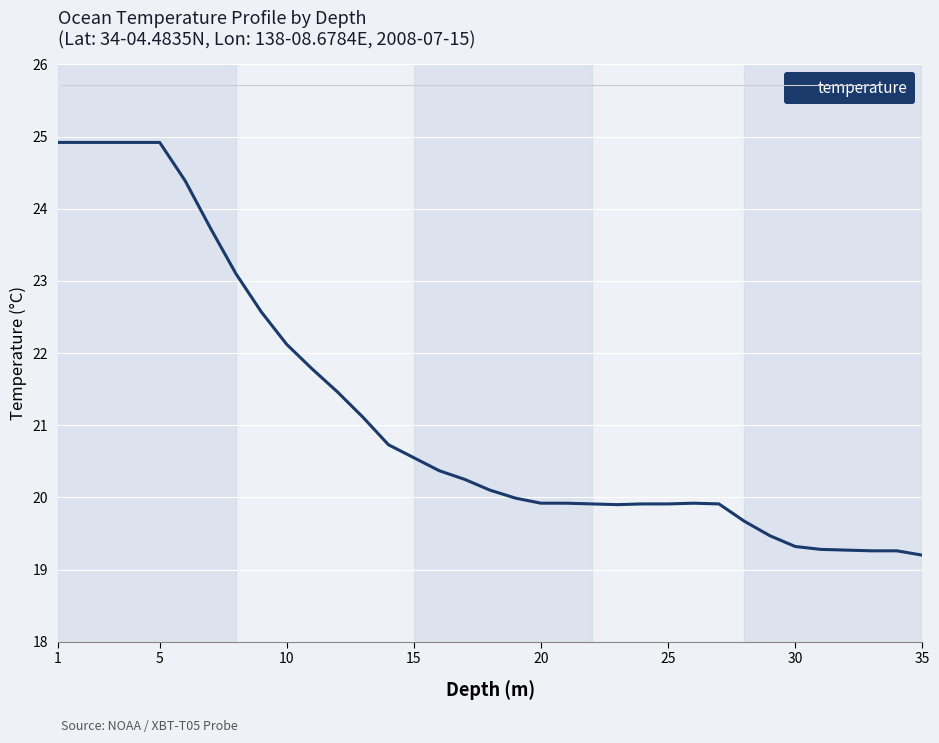

What is the maximum value shown in the chart?

24.9